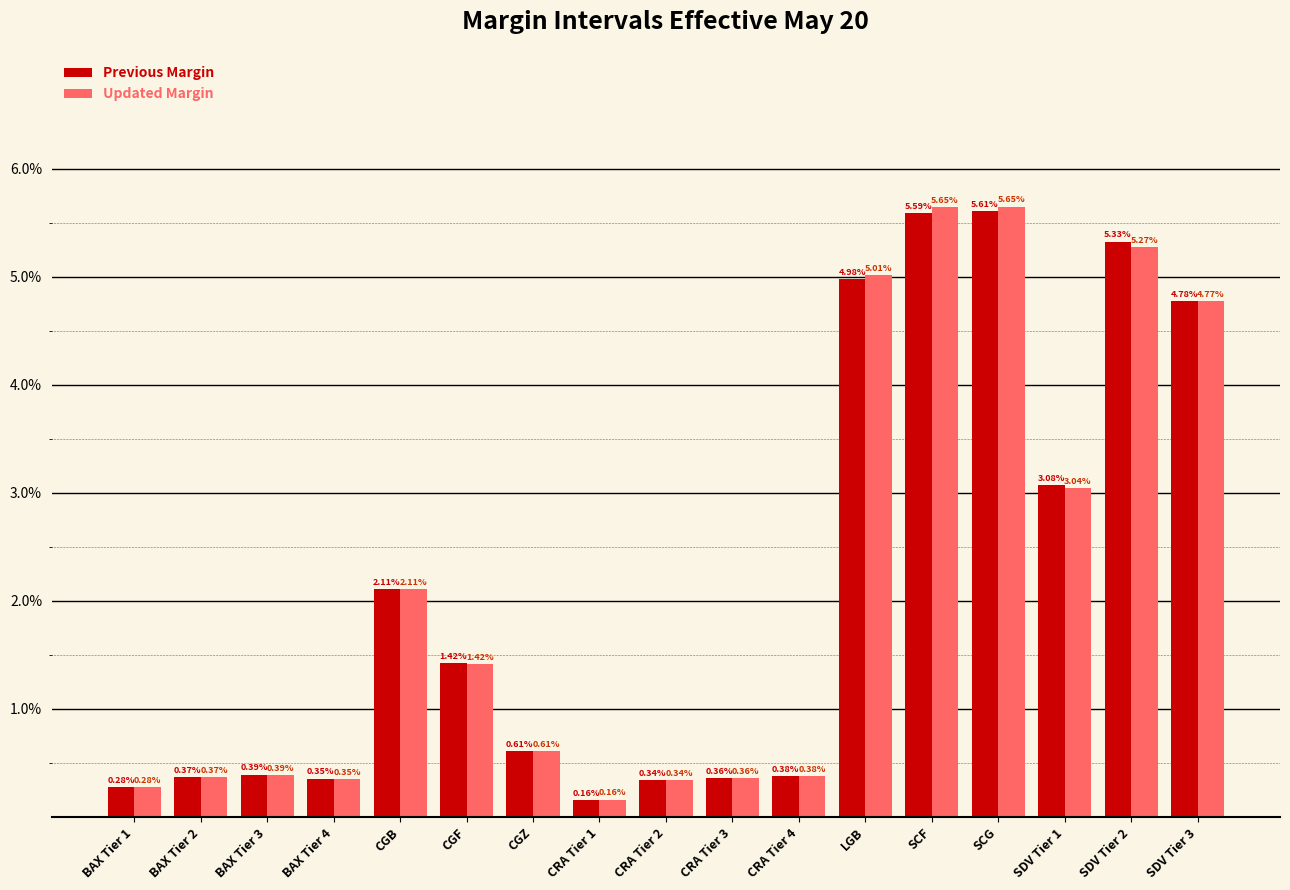

Which series changed the most between BAX Tier 3 and SCF?

Updated Margin